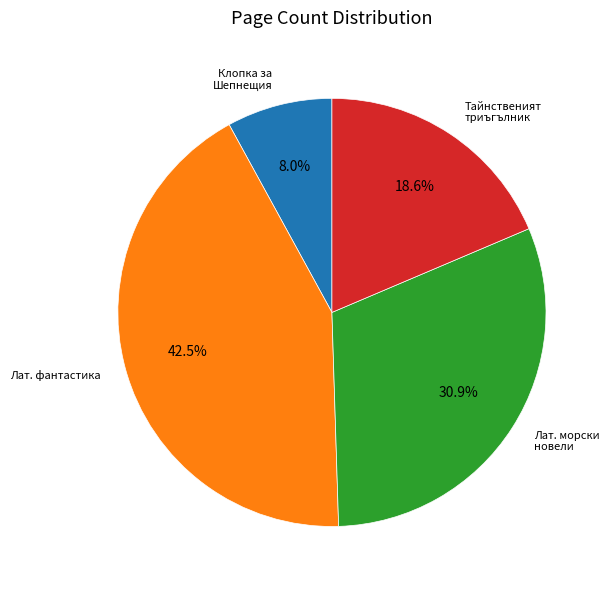

Which category has the smallest portion of the pie?

Клопка за Шепнещия